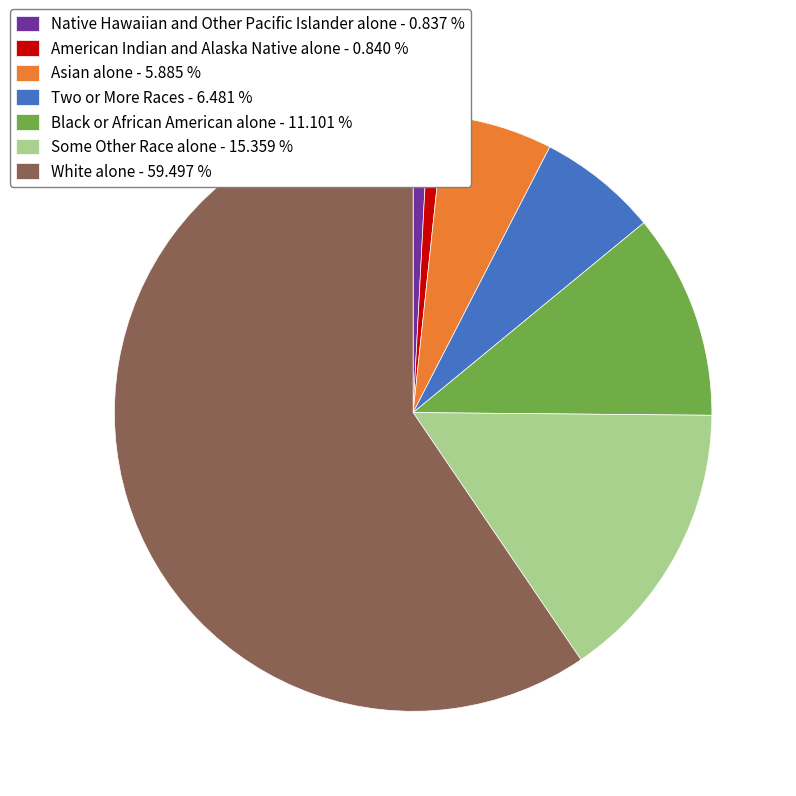

Combined, do Black or African American alone - 11.101 % and Native Hawaiian and Other Pacific Islander alone - 0.837 % account for over 50%?

No